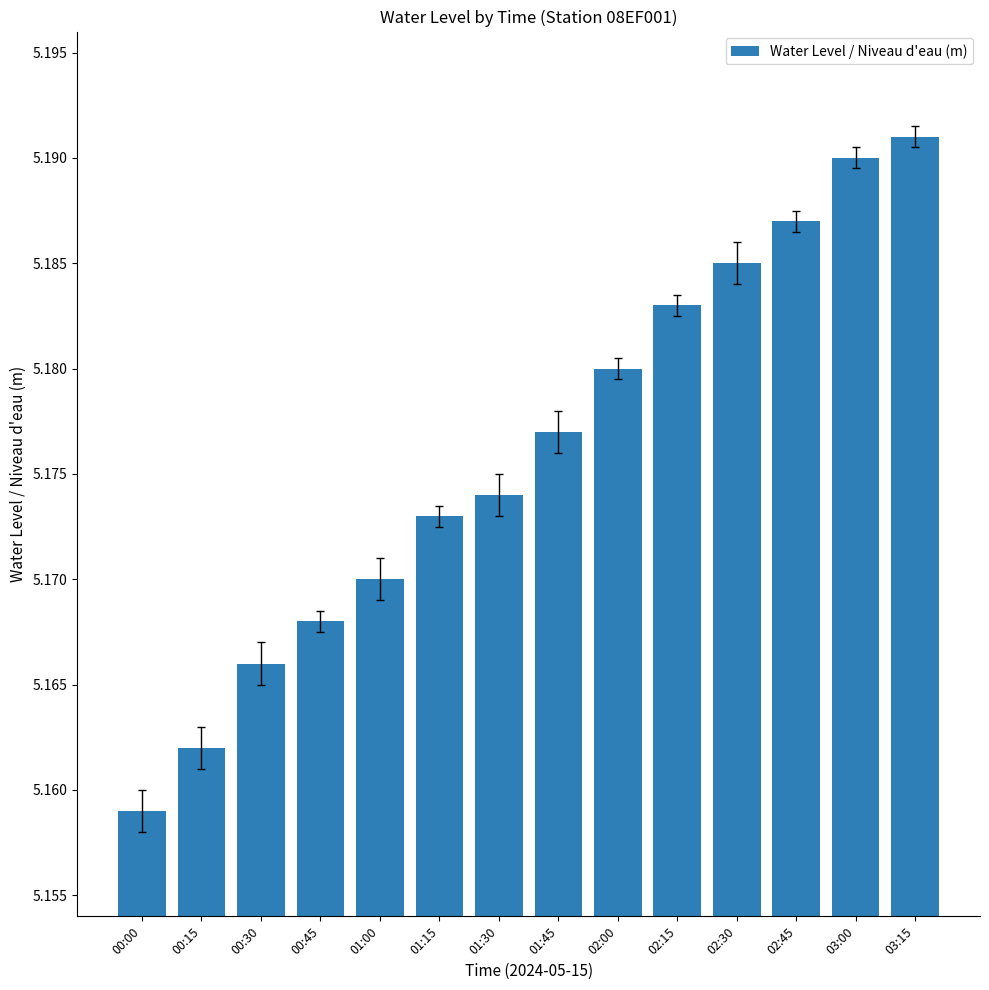

Which category has the highest value across all series?

03:15